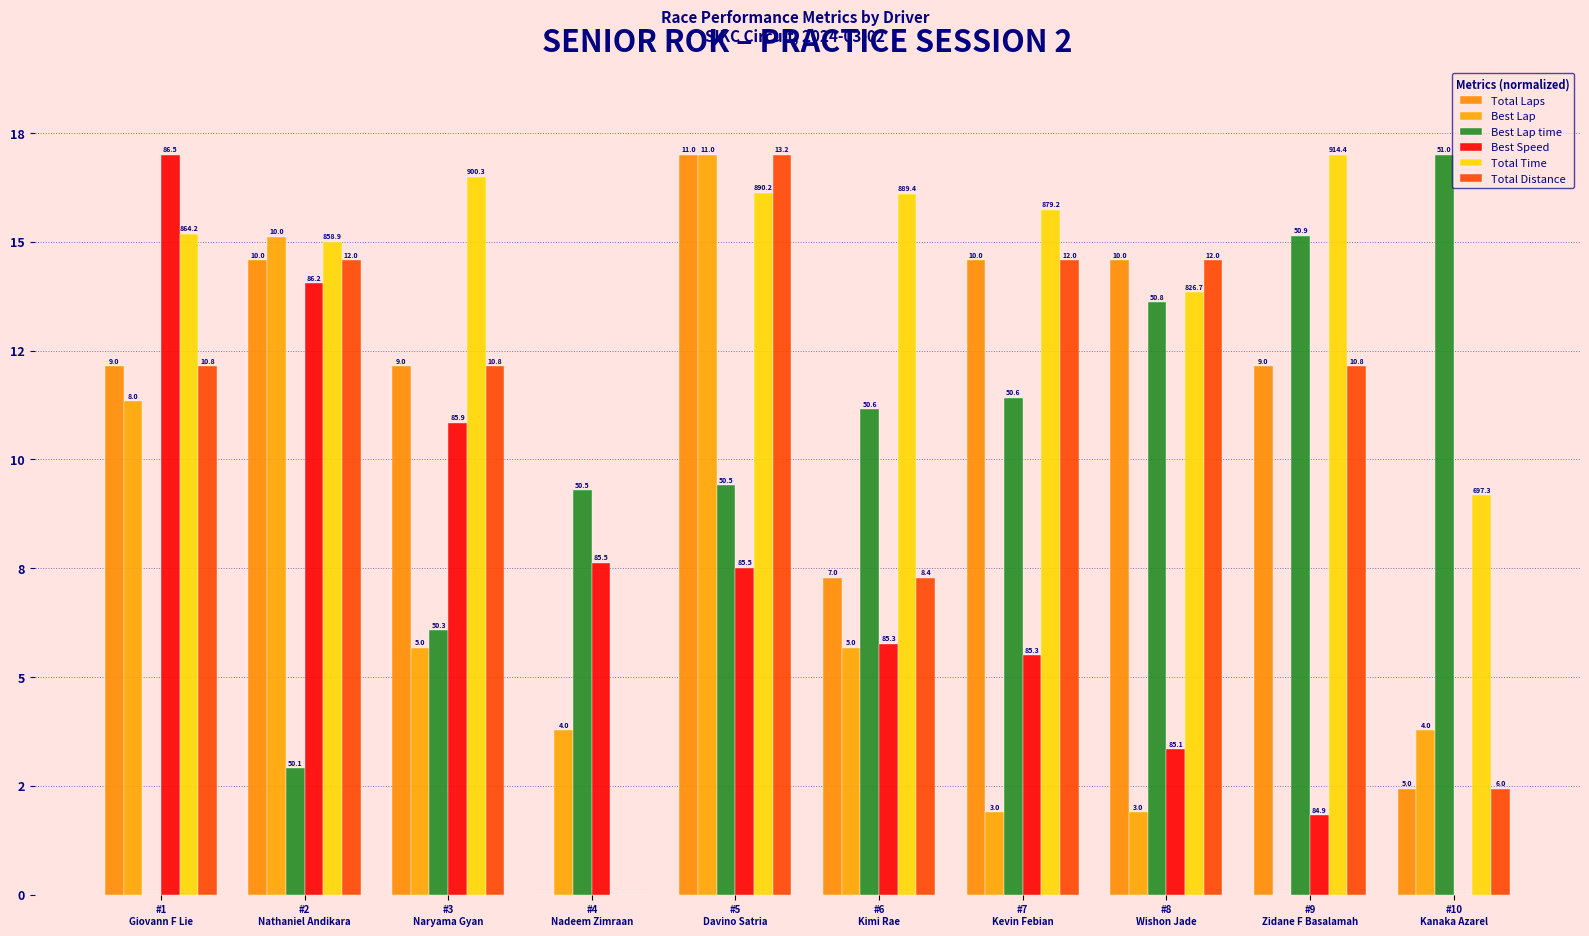

Does the chart contain stacked bars?

No